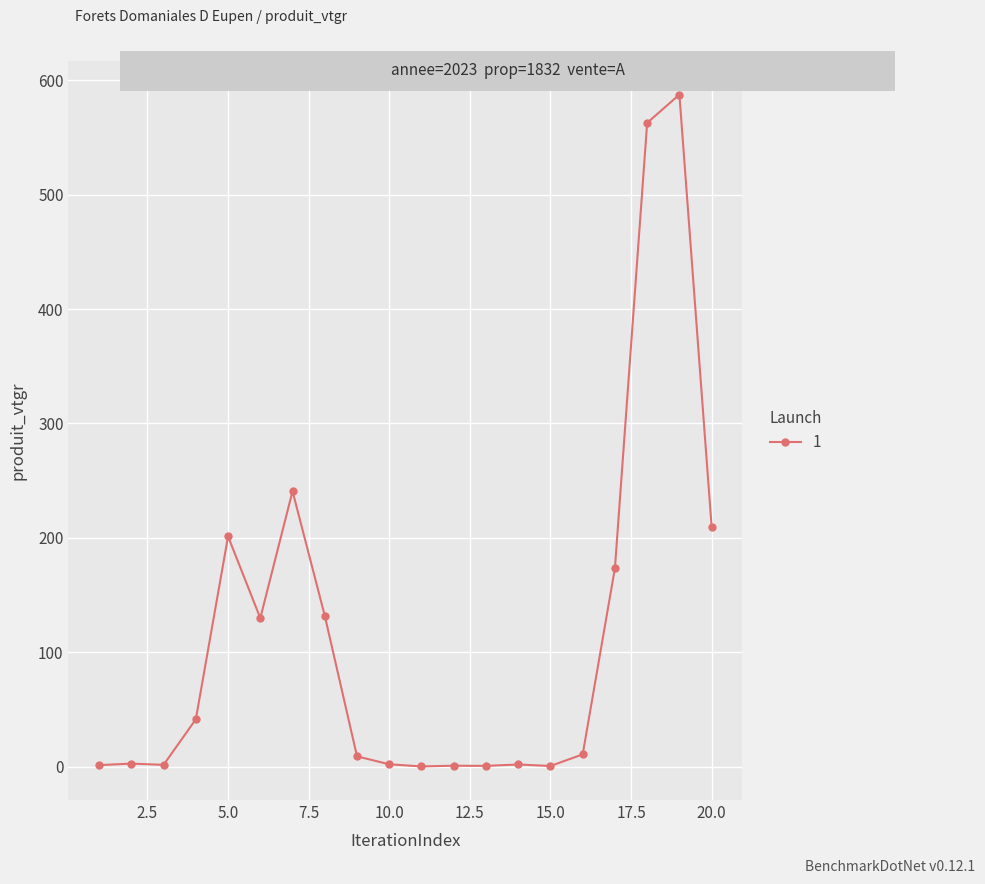

What is the greatest value displayed?

587.5